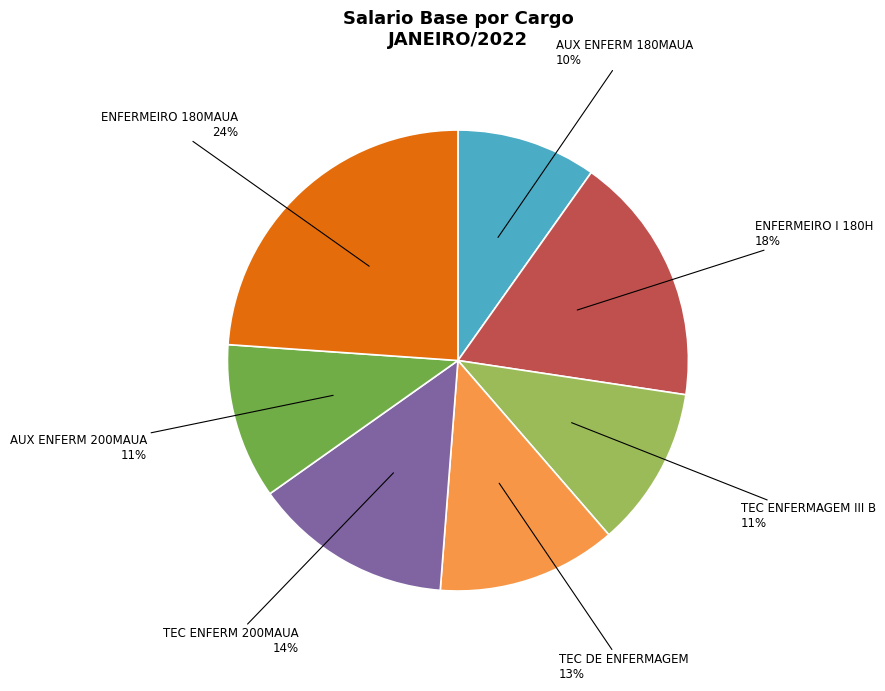

To the nearest percent, what is the difference between the largest and smallest slice percentages?

14%